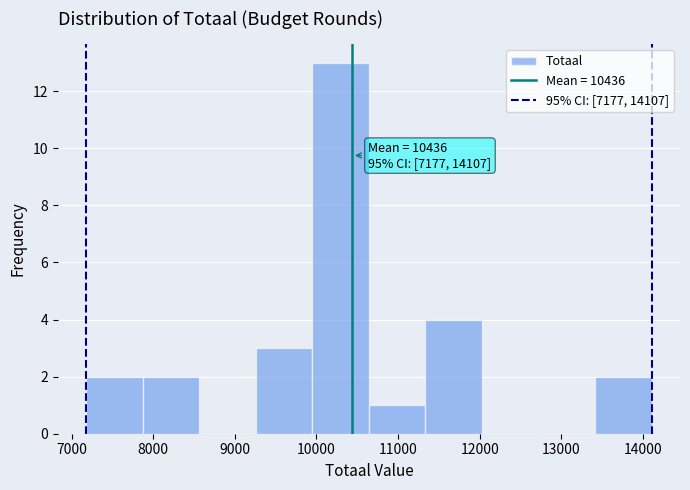

Which range on the x-axis has the tallest bar?

9900 to 10600